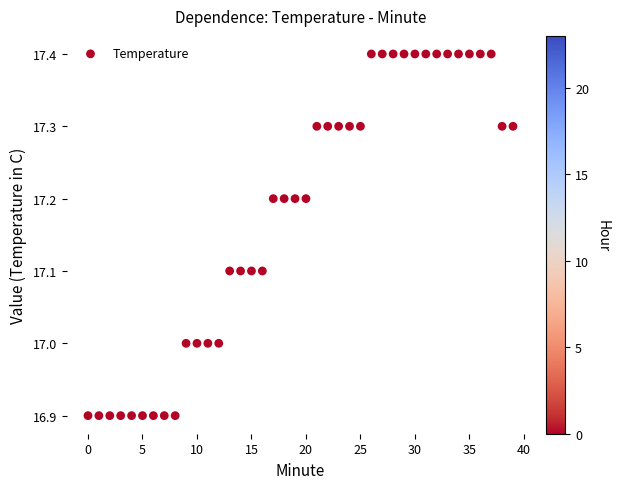

What is the range of Y values (max minus min)?

0.5